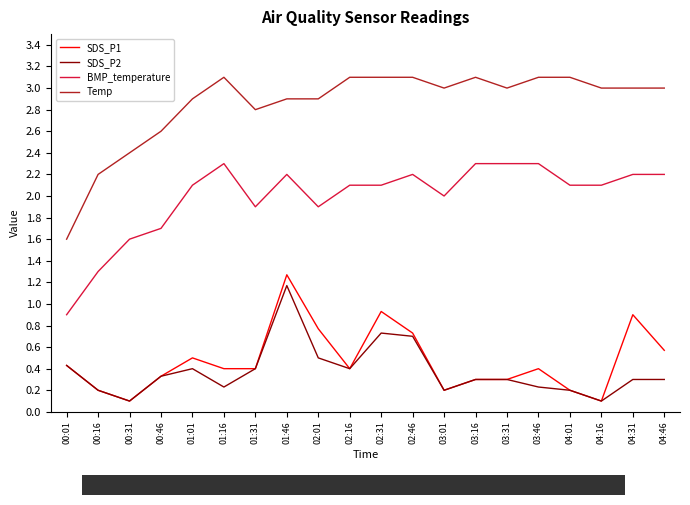

What are all the series names shown in the legend?

SDS_P1, SDS_P2, BMP_temperature, Temp